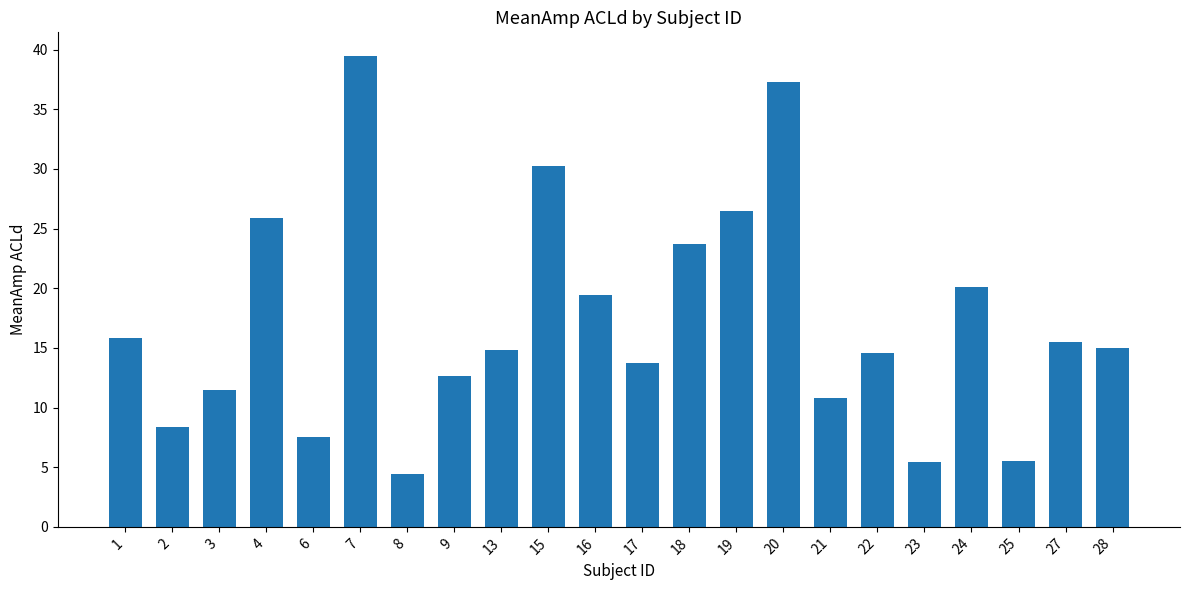

How many categories are shown in the chart?

22